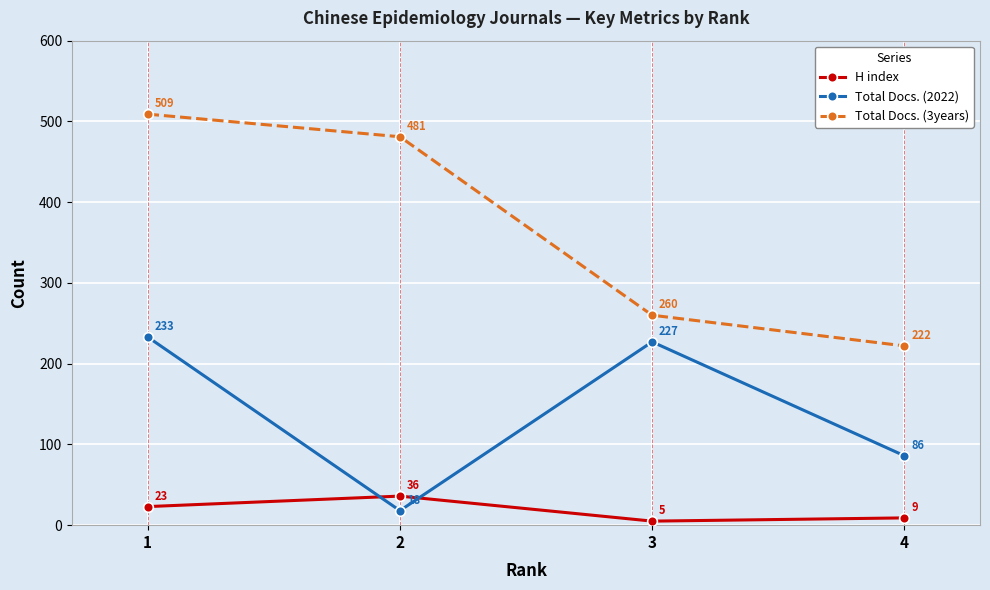

Is this an area chart (filled region under the line)?

No